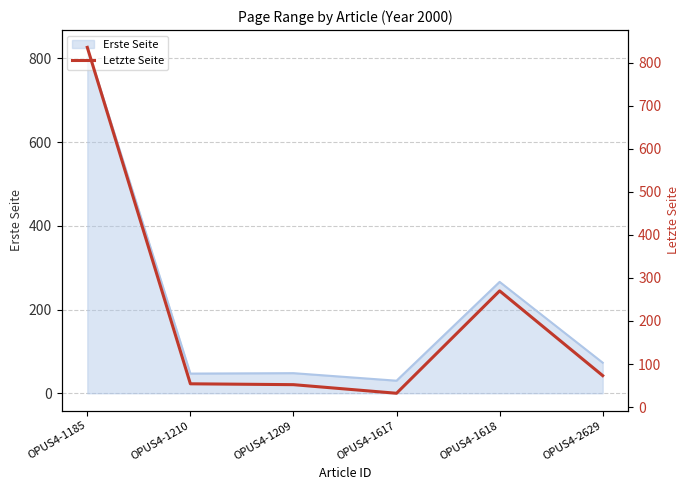

The chart shows a value of 114 at OPUS4-1618. True or false?

False